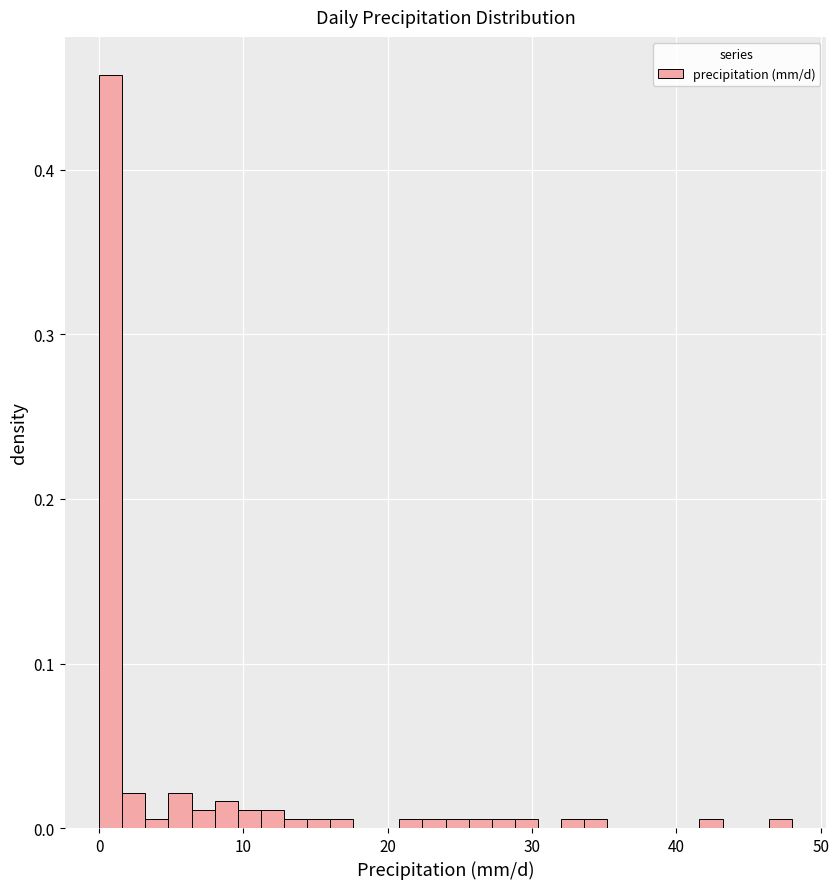

Read against the x-axis, roughly where is the centre of the tallest bar?

1